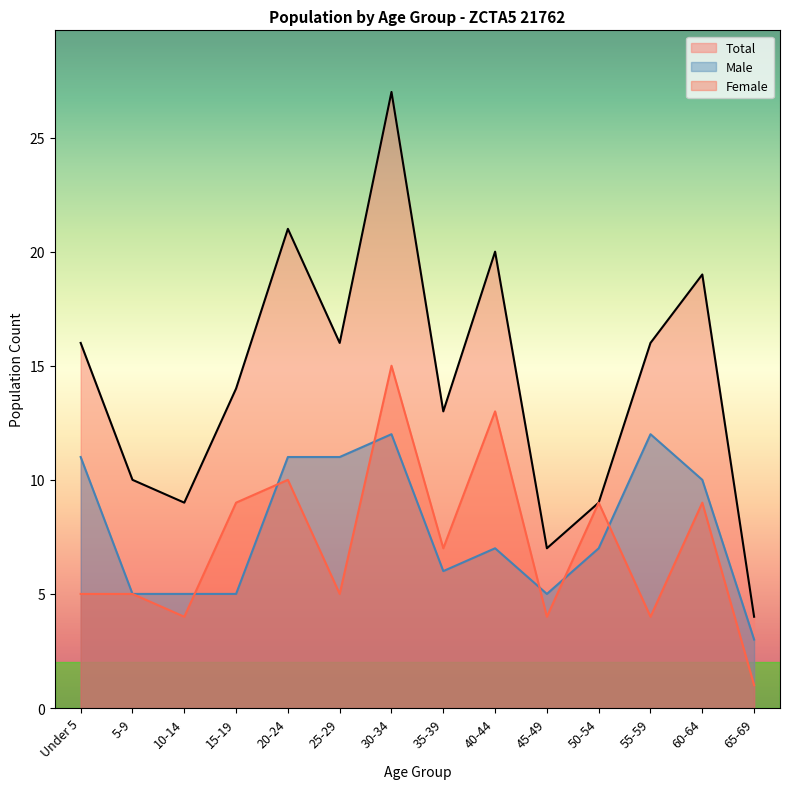

Count the Male values in the range 5 to 11.

11